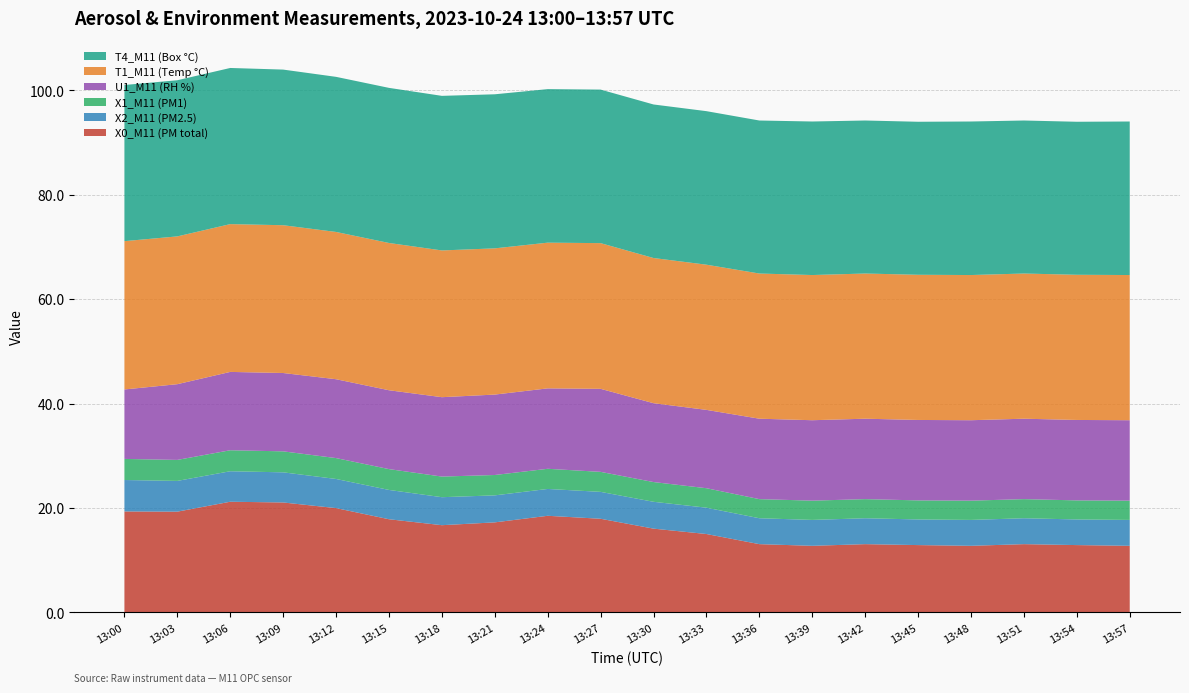

Reading right to left, list all the values displayed in this chart.

X0_M11 (PM total): 12.8	12.9	13.1	12.8	12.9	13.1	12.8	13.1	15.0	16.0	17.9	18.5	17.2	16.7	17.8	20.0	21.1	21.2	19.3	19.3
X2_M11 (PM2.5): 5.0	4.9	5.0	5.0	4.9	5.0	5.0	5.0	5.0	5.1	5.2	5.1	5.2	5.4	5.6	5.6	5.8	5.8	5.9	6.0
X1_M11 (PM1): 3.7	3.6	3.7	3.7	3.6	3.7	3.7	3.7	3.7	3.8	3.8	3.9	3.9	4.0	4.0	4.0	4.0	4.0	4.0	4.0
U1_M11 (RH %): 15.4	15.4	15.4	15.4	15.4	15.4	15.4	15.4	15.0	15.1	15.9	15.4	15.4	15.2	15.1	15.1	15.0	15.0	14.5	13.3
T1_M11 (Temp °C): 27.8	27.8	27.8	27.8	27.8	27.8	27.8	27.8	27.8	27.8	27.9	27.9	28.0	28.1	28.2	28.2	28.3	28.3	28.3	28.4
T4_M11 (Box °C): 29.4	29.3	29.3	29.4	29.3	29.3	29.4	29.3	29.4	29.4	29.4	29.4	29.5	29.6	29.7	29.7	29.8	29.9	29.9	29.9